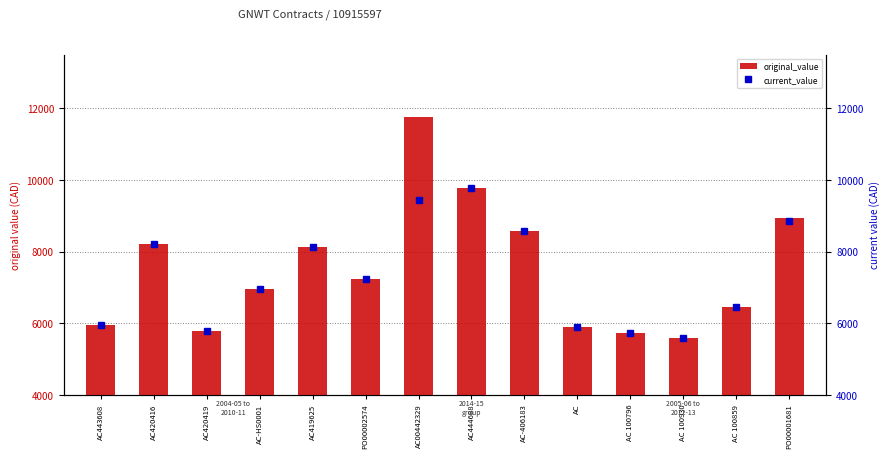

Reading left to right, what are all the values shown in this chart?

original_value: 5944.0	8226.2	5799.0	6972.1	8129.9	7227.8	11769.0	9780.6	8578.1	5914.4	5721.1	5594.6	6451.2	8952.1
current_value: 5944.0	8226.2	5799.0	6972.1	8129.9	7227.8	9439.0	9780.6	8578.1	5914.4	5721.1	5594.6	6451.2	8864.0